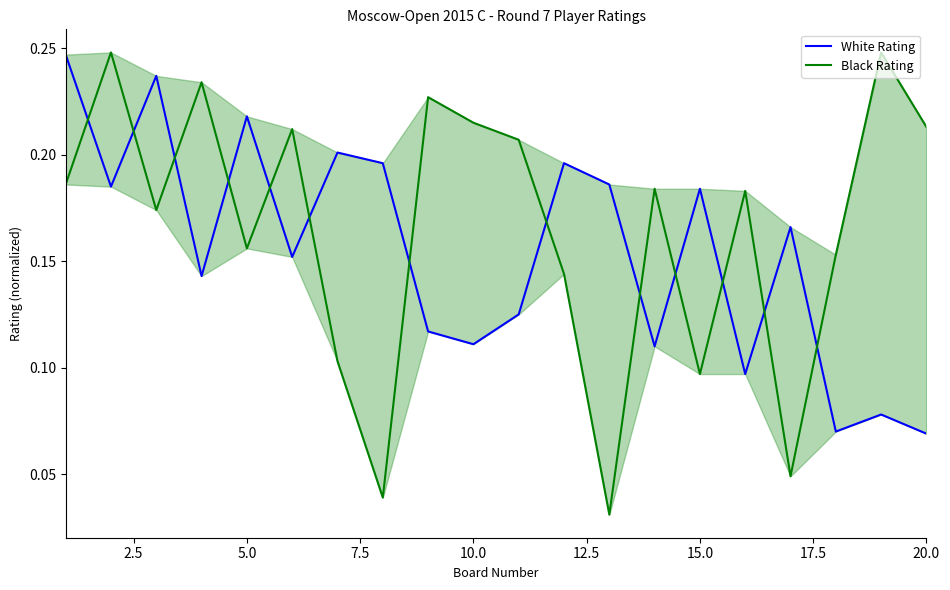

The Black Rating series shows 0.4 at 20.0. True or false?

False